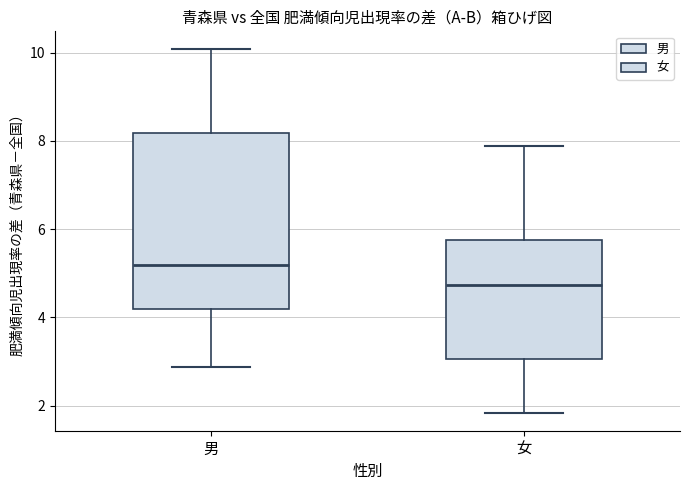

Which box has the lowest median line?

女